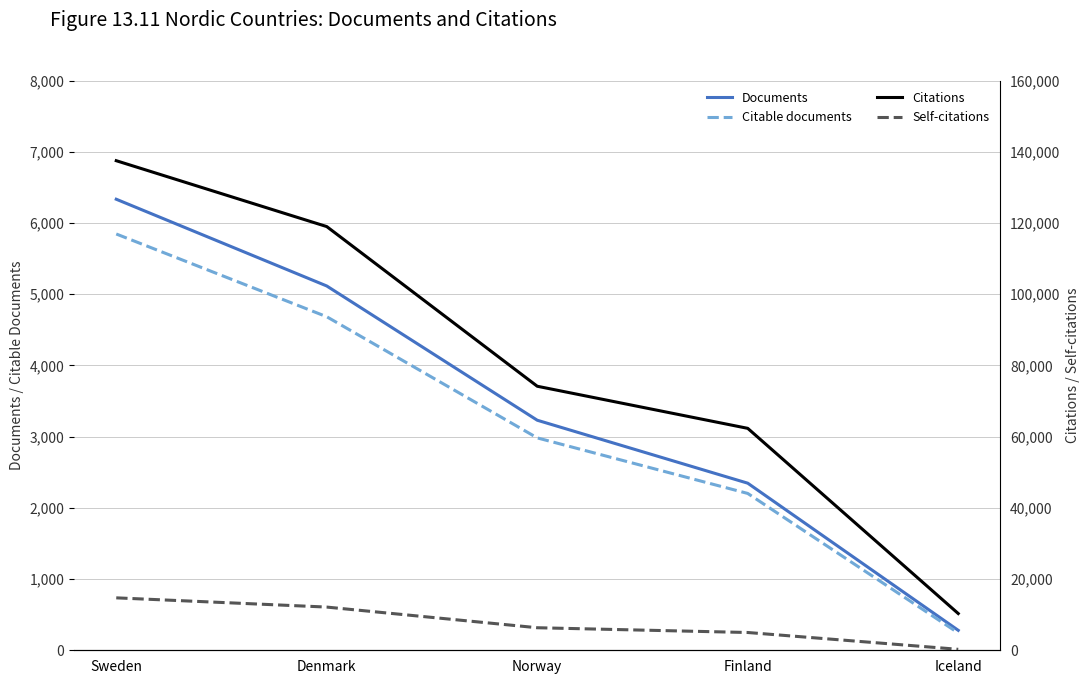

Is the value of Documents at Iceland greater than the value of Citations at Norway?

No